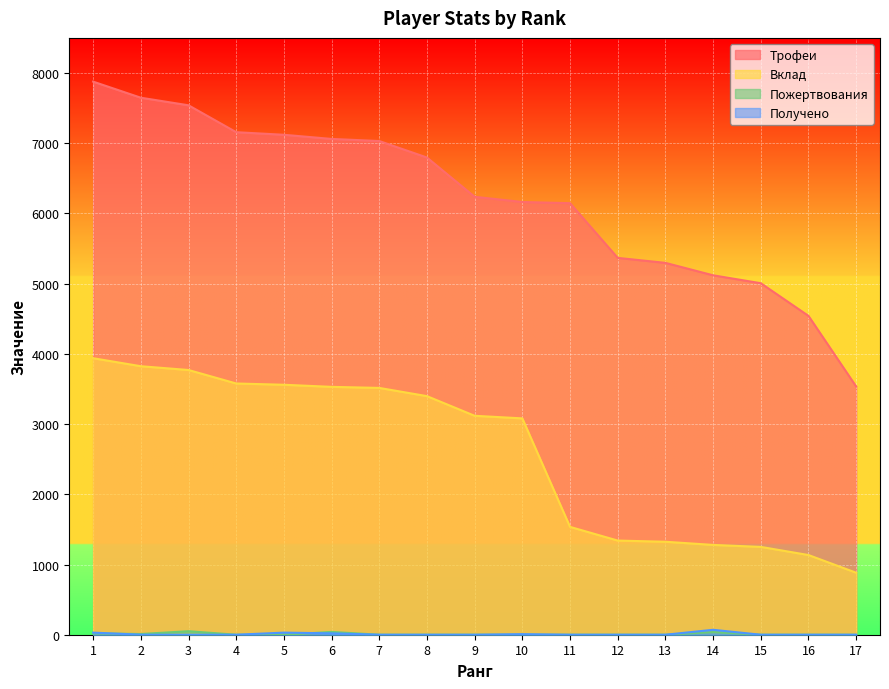

The value of Получено at 2 is 0. True or false?

True